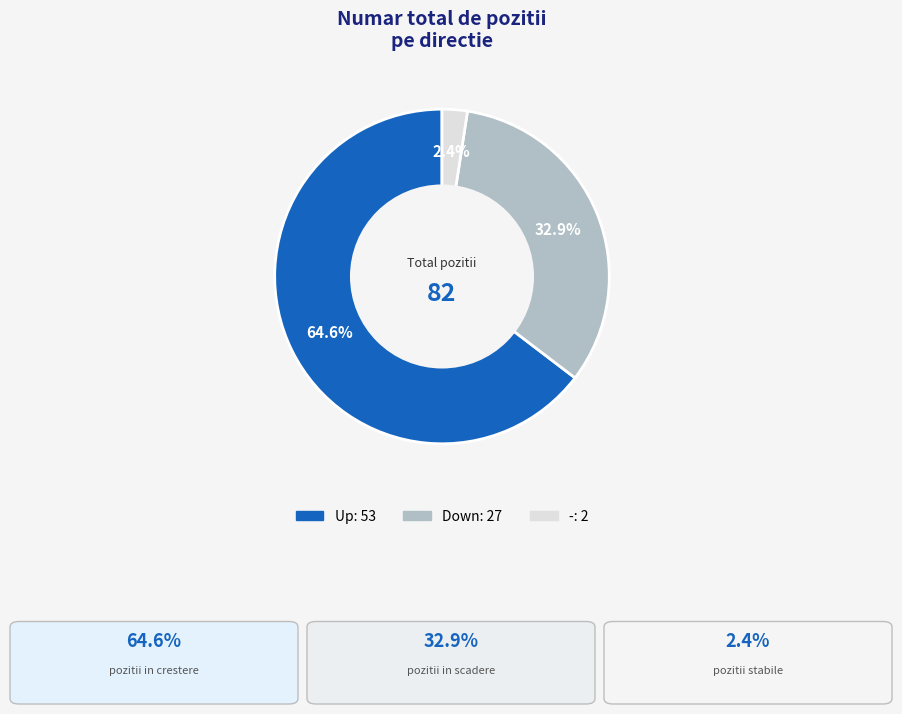

Does any single category account for the majority?

Yes